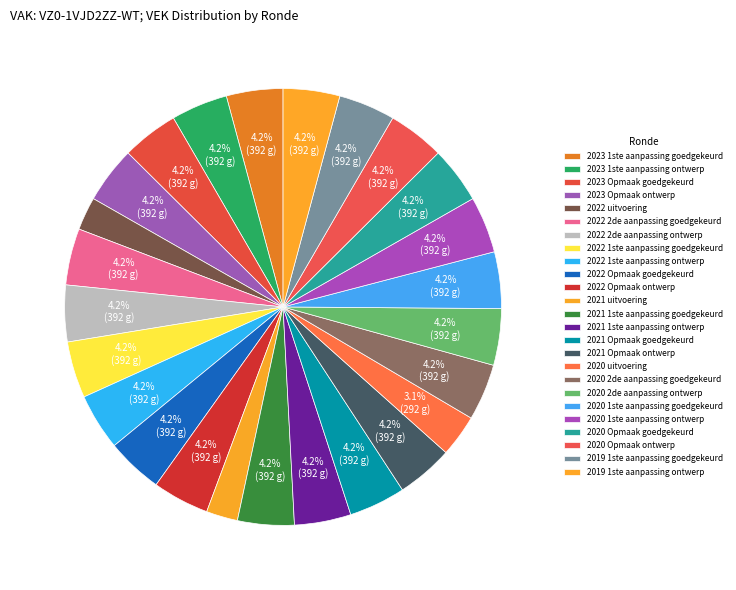

Rank the categories by value from highest to lowest.

2023 1ste aanpassing goedgekeurd, 2023 1ste aanpassing ontwerp, 2023 Opmaak goedgekeurd, 2023 Opmaak ontwerp, 2022 2de aanpassing goedgekeurd, 2022 2de aanpassing ontwerp, 2022 1ste aanpassing goedgekeurd, 2022 1ste aanpassing ontwerp, 2022 Opmaak goedgekeurd, 2022 Opmaak ontwerp, 2021 1ste aanpassing goedgekeurd, 2021 1ste aanpassing ontwerp, 2021 Opmaak goedgekeurd, 2021 Opmaak ontwerp, 2020 2de aanpassing goedgekeurd, 2020 2de aanpassing ontwerp, 2020 1ste aanpassing goedgekeurd, 2020 1ste aanpassing ontwerp, 2020 Opmaak goedgekeurd, 2020 Opmaak ontwerp, 2019 1ste aanpassing goedgekeurd, 2019 1ste aanpassing ontwerp, 2020 uitvoering, 2022 uitvoering, 2021 uitvoering